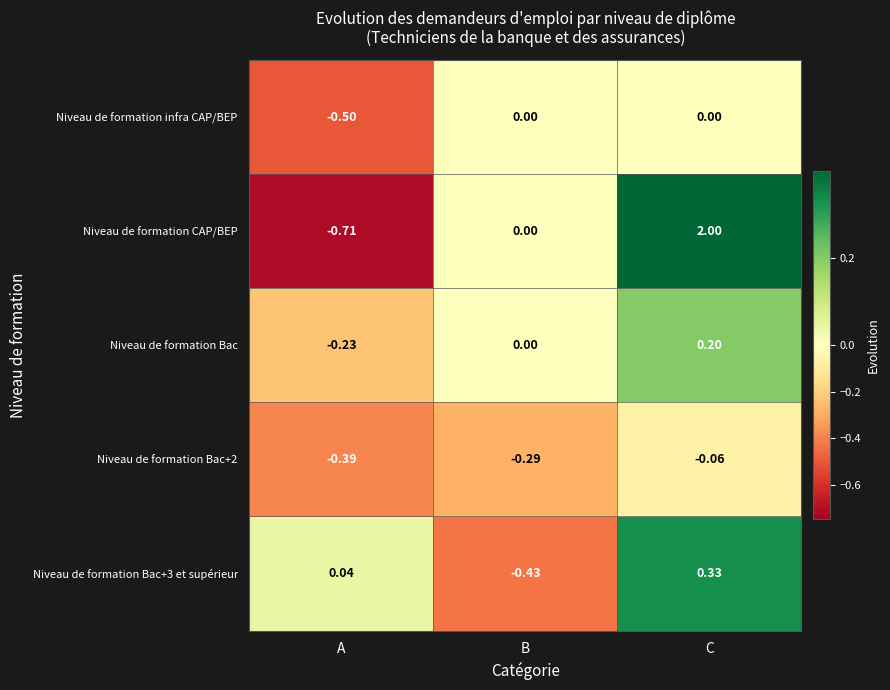

Count the number of data series in this chart.

5